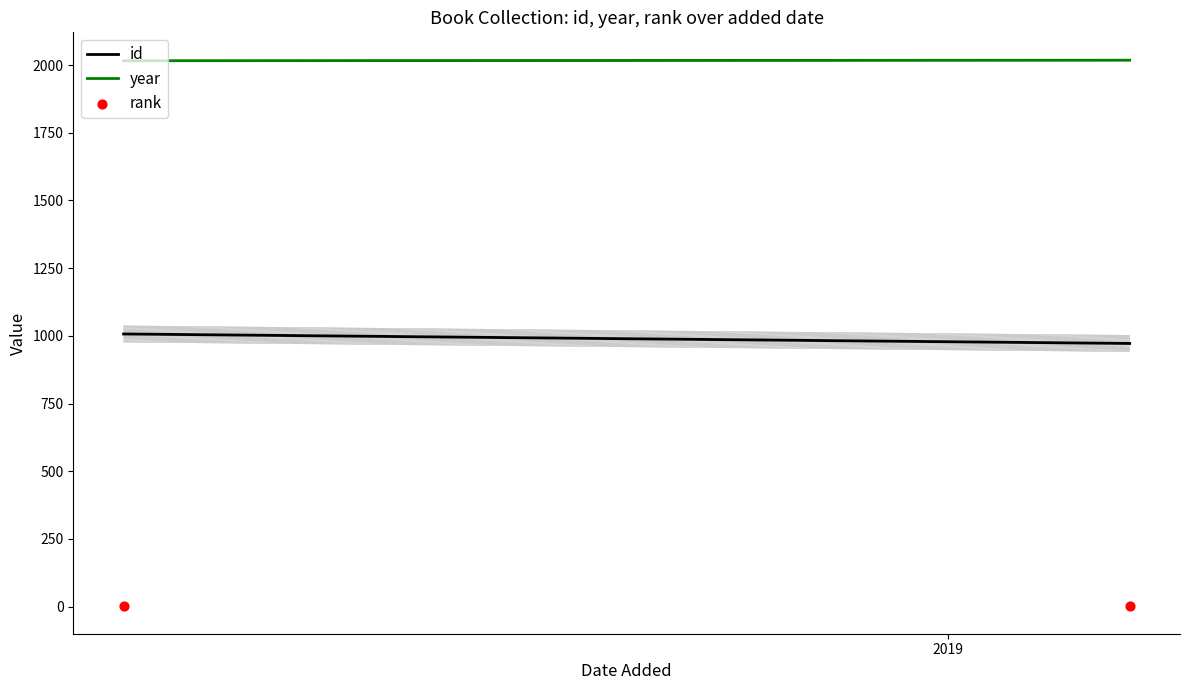

Which series reaches the maximum Y coordinate?

year